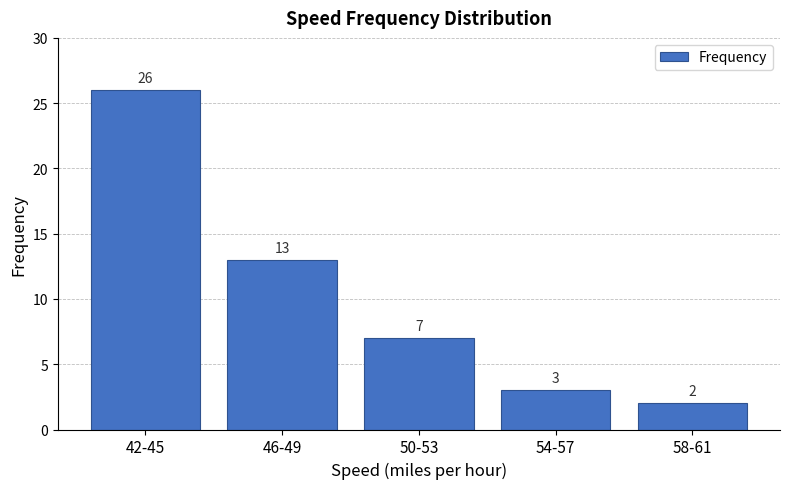

Reading right to left, transcribe all the data shown in this chart.

58-61=2	54-57=3	50-53=7	46-49=13	42-45=26